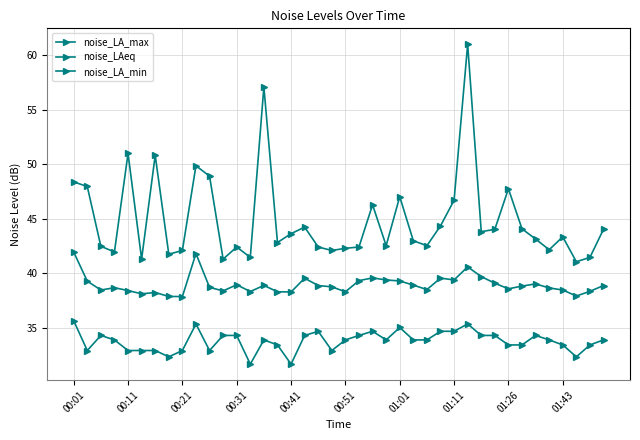

What is the lowest value of the noise_LAeq series?

37.9